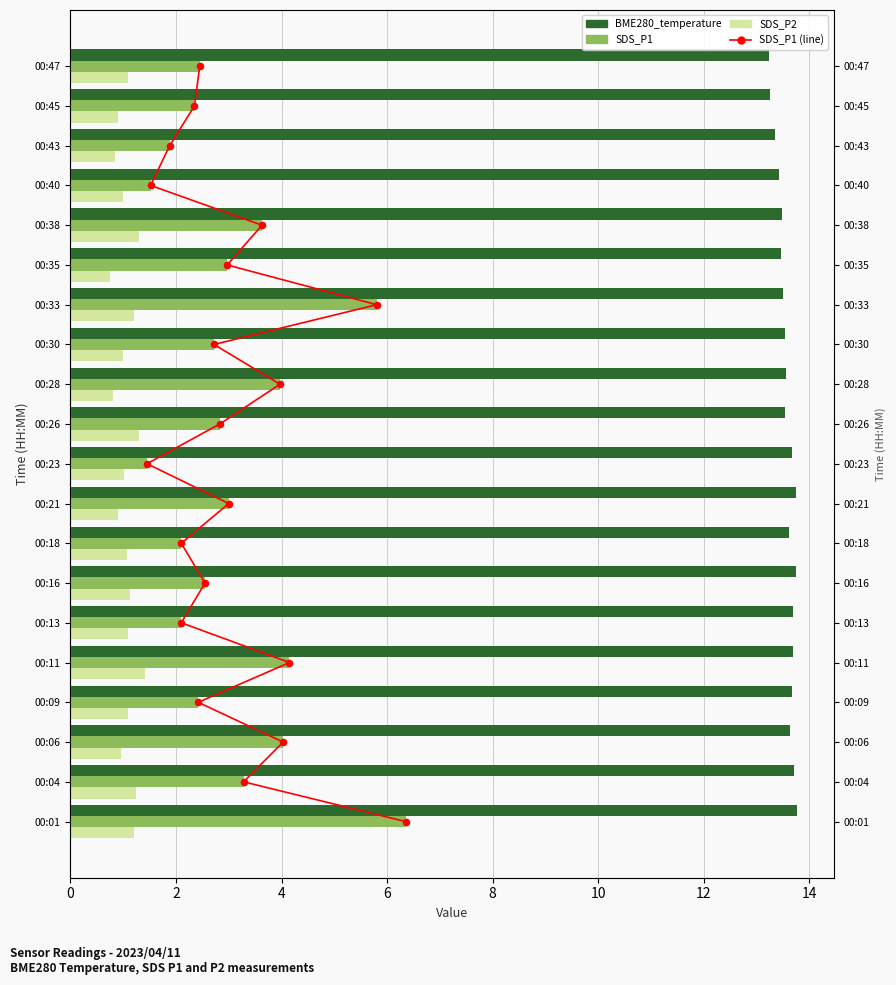

At how many categories does at least one series exceed 8?

20